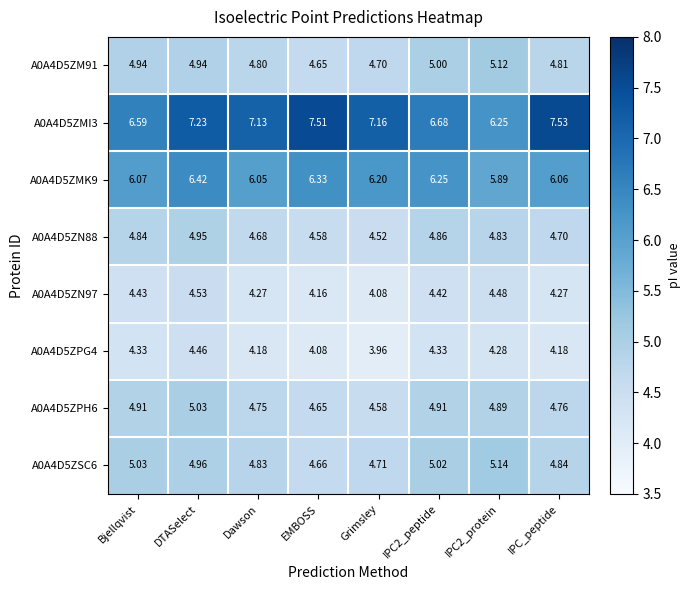

Which category has the lowest value across all series?

Grimsley